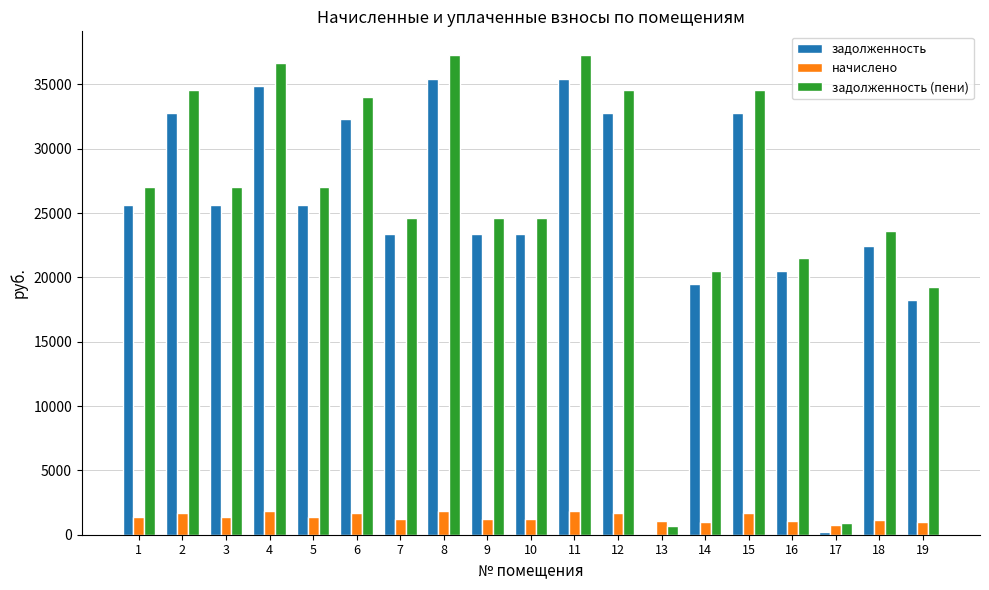

What are all the series names shown in the legend?

задолженность, начислено, задолженность (пени)